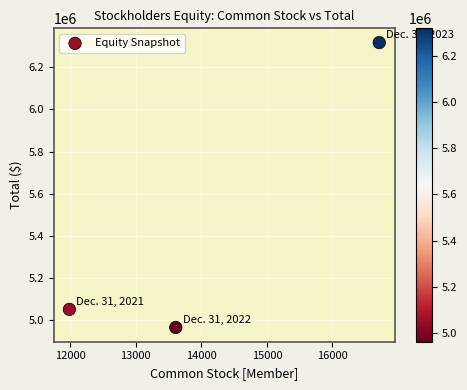

What Y value in the scatter plot is closest to 5640613?

5049407